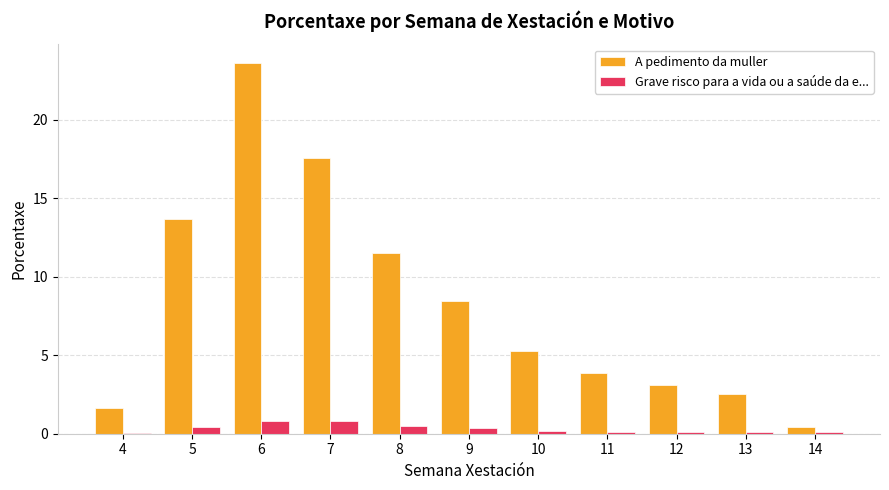

What is the average value of the A pedimento da muller series?

8.3